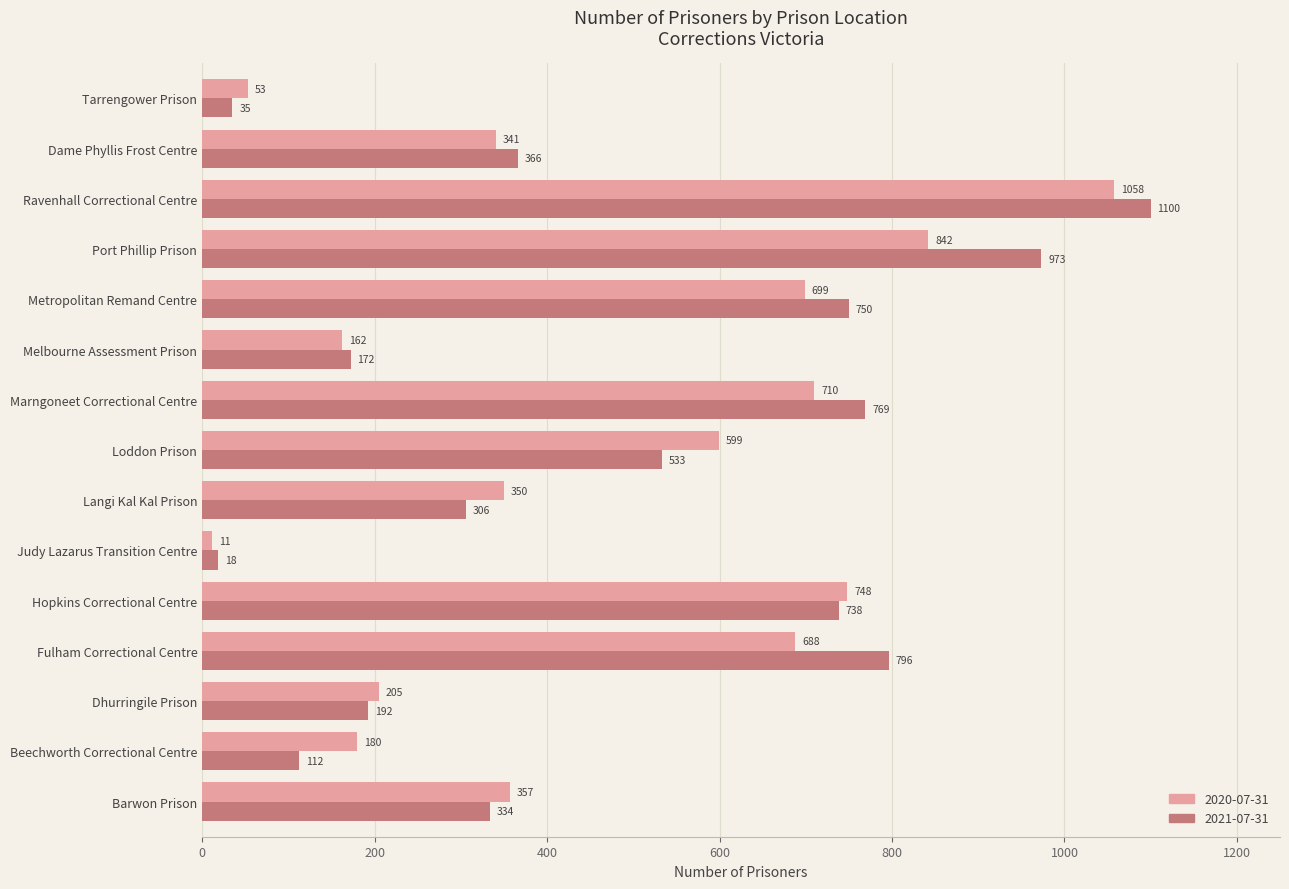

The 2020-07-31 series shows 1058 at Ravenhall Correctional Centre. True or false?

True